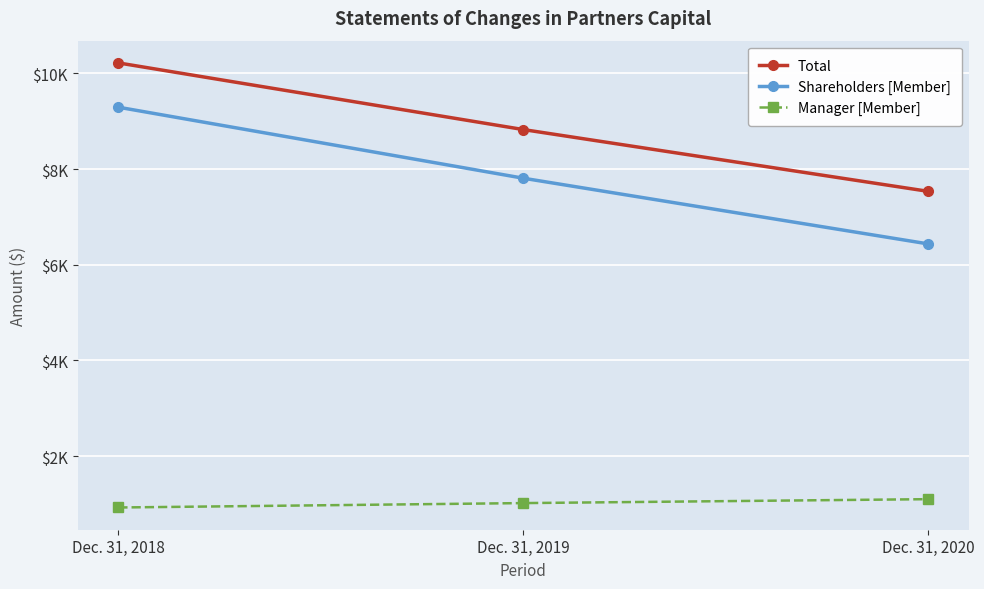

At which label does Shareholders [Member] first exceed 7809?

Dec. 31, 2018